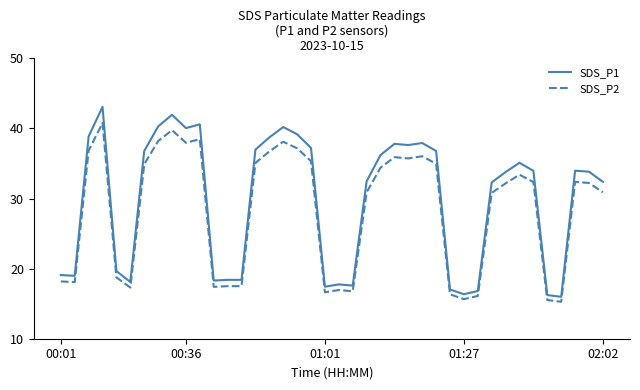

What is the difference between the maximum and minimum values in the SDS_P1 series?

27.1